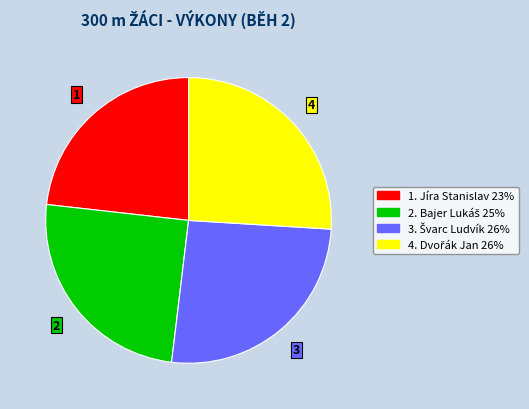

Is there a majority slice in this chart?

No